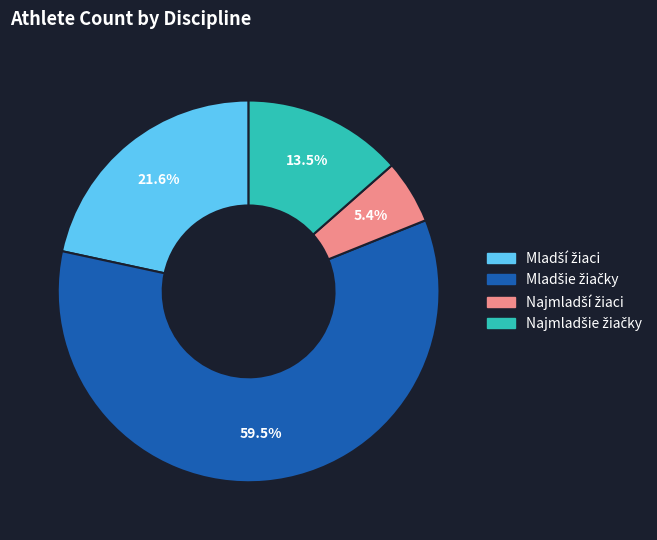

Is there a majority slice in this chart?

Yes